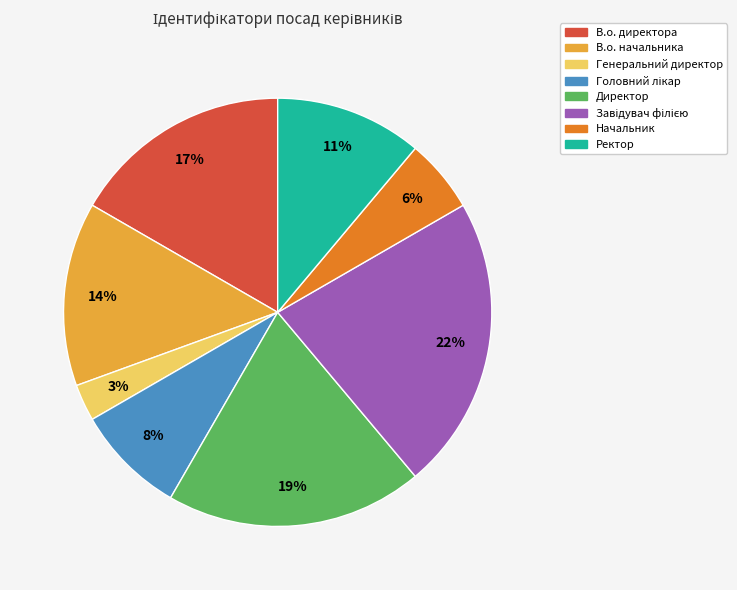

To the nearest percent, what percentage of the pie is Директор?

19%